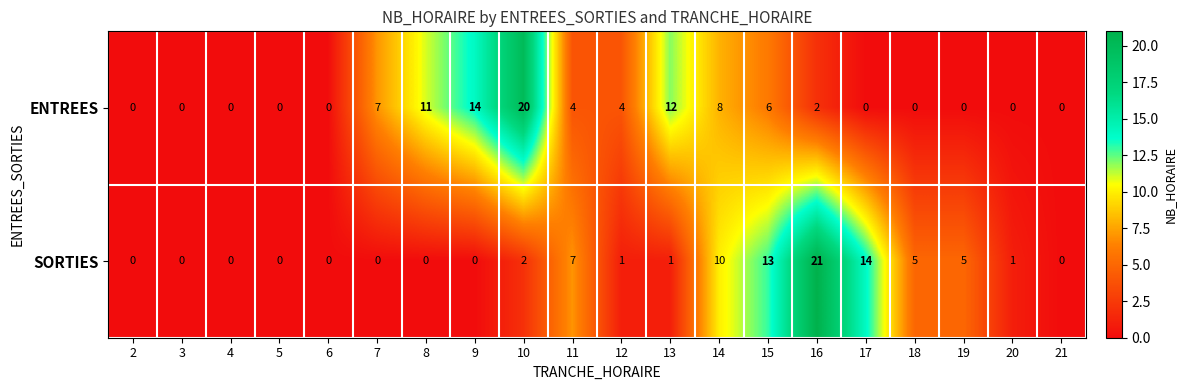

At how many categories does at least one series exceed 8?

8